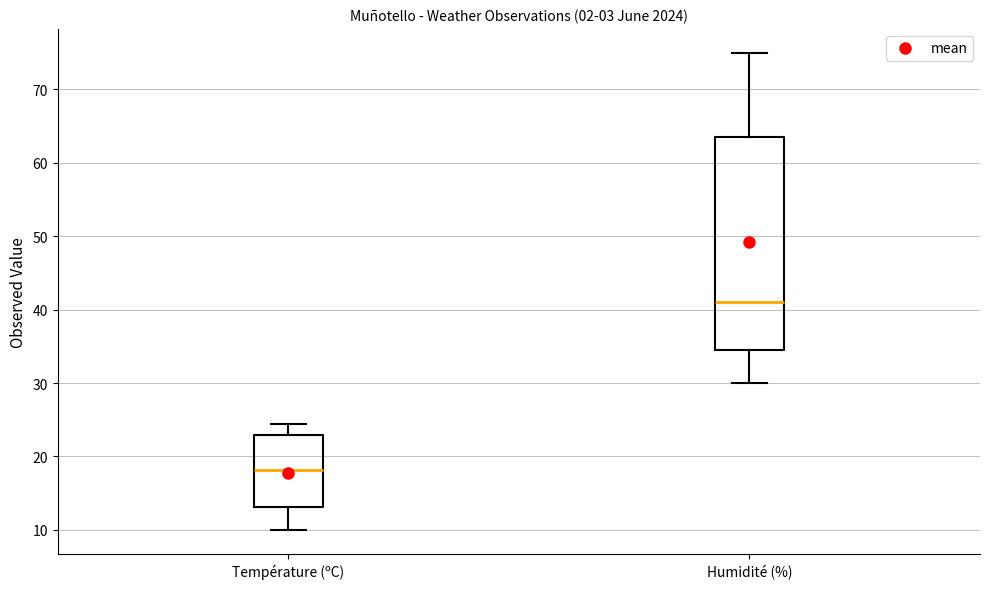

Reading left to right, transcribe this box plot: for each box, give where its median line is, the range the box spans, and where its two whiskers end, as read against the y-axis. The values are not printed on the chart, so give them approximately, as read against the axis.

Température (ºC): median 18, box 13 to 23, whiskers 10 to 24
Humidité (%): median 41, box 35 to 64, whiskers 30 to 75